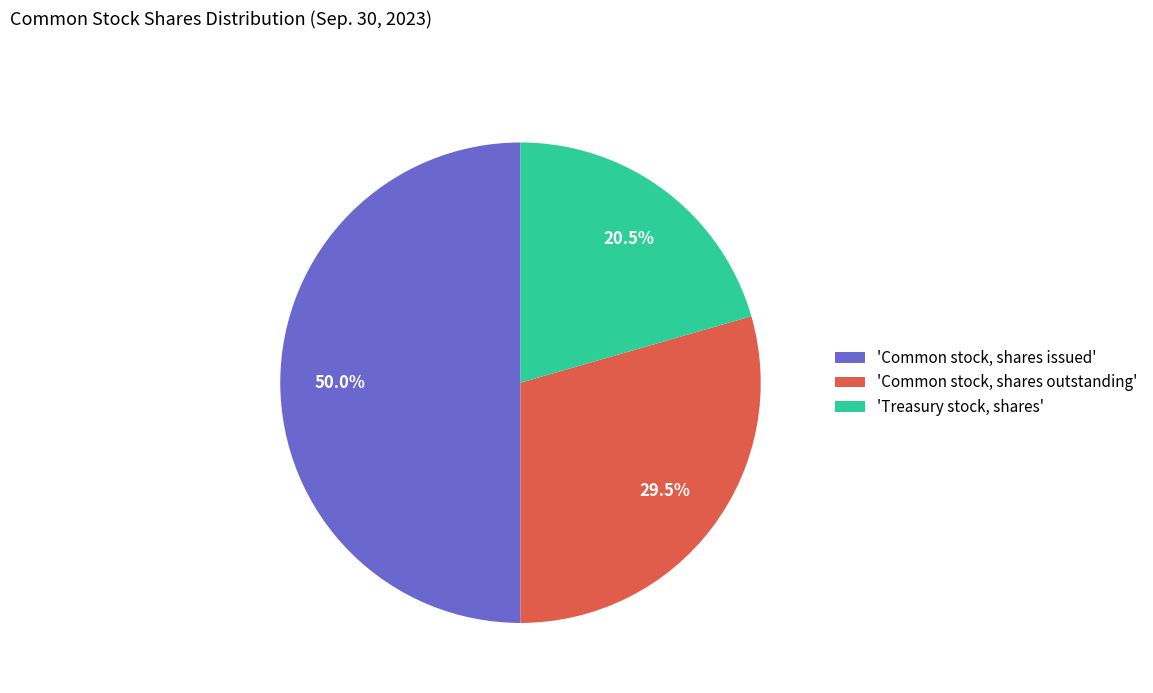

Which slice is the smallest?

'Treasury stock, shares'